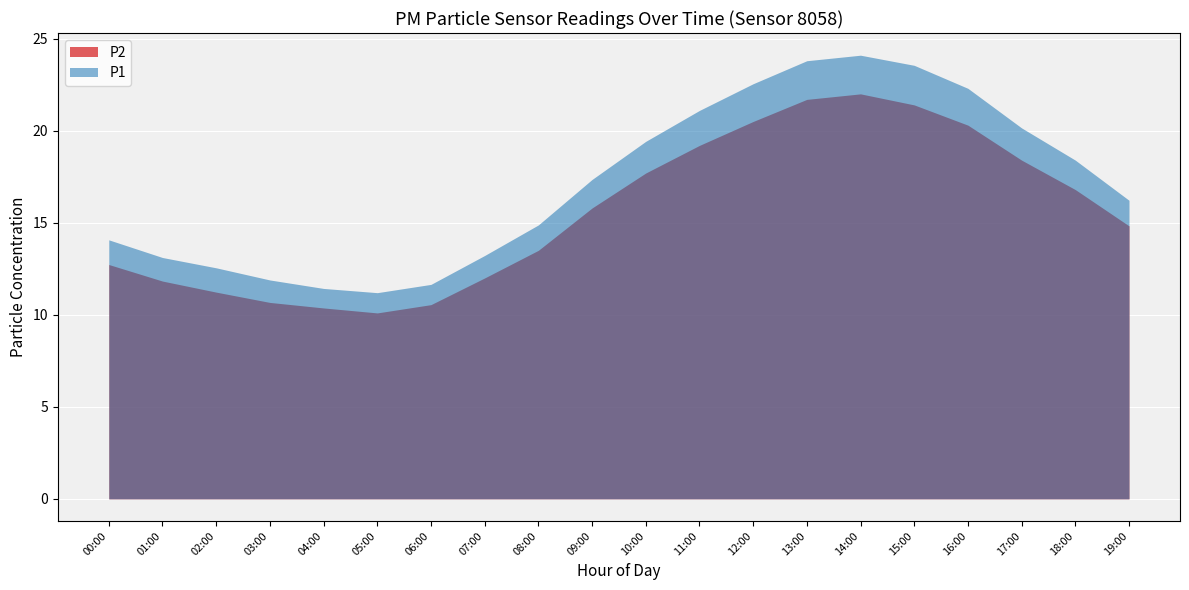

How many lines are shown in the chart?

2